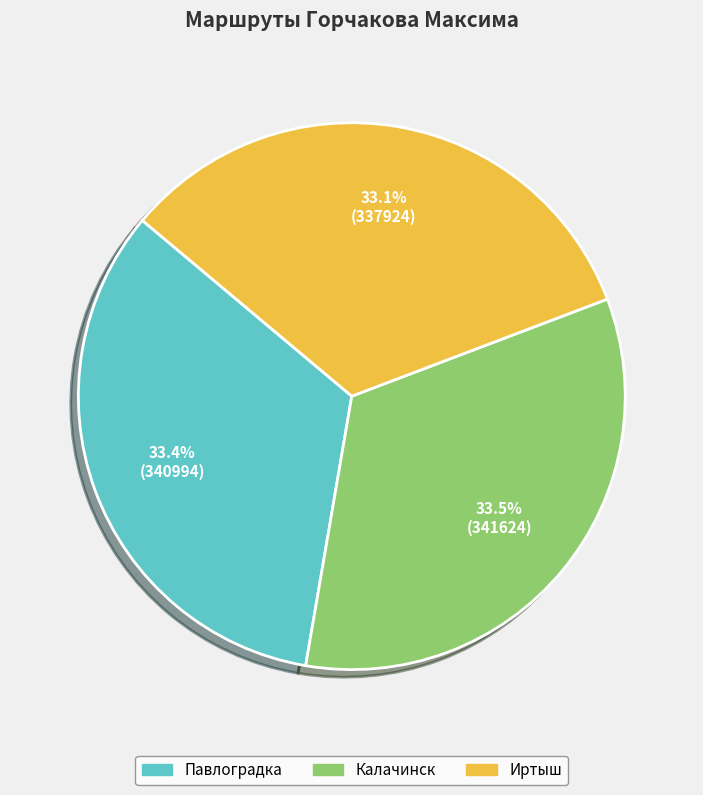

Is the sum of Иртыш and Калачинск greater than half?

Yes